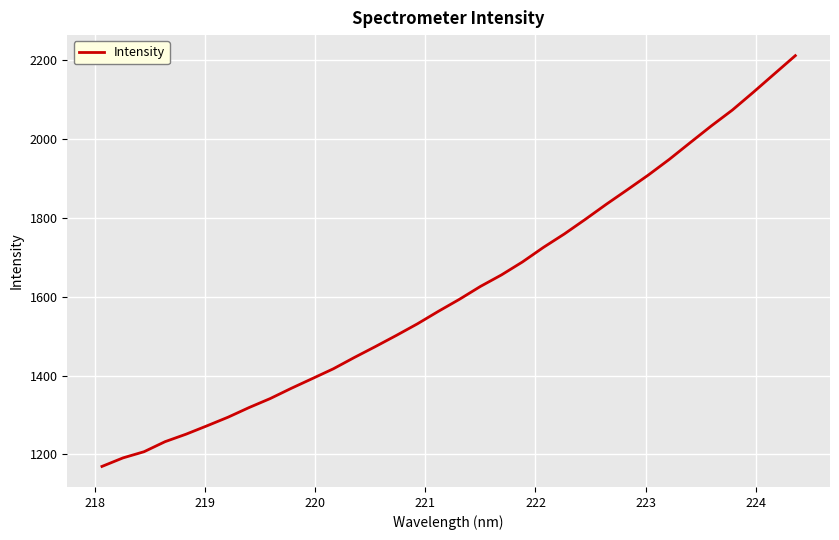

Reading left to right, extract all data points from this chart.

1169.7	1191.4	1207.0	1232.5	1251.5	1272.8	1294.7	1319.2	1341.8	1367.7	1392.4	1417.3	1446.0	1473.6	1502.0	1531.3	1563.0	1593.5	1626.1	1655.3	1688.2	1725.2	1759.4	1796.5	1834.7	1871.5	1908.8	1948.6	1991.2	2033.4	2073.5	2118.7	2165.1	2211.4